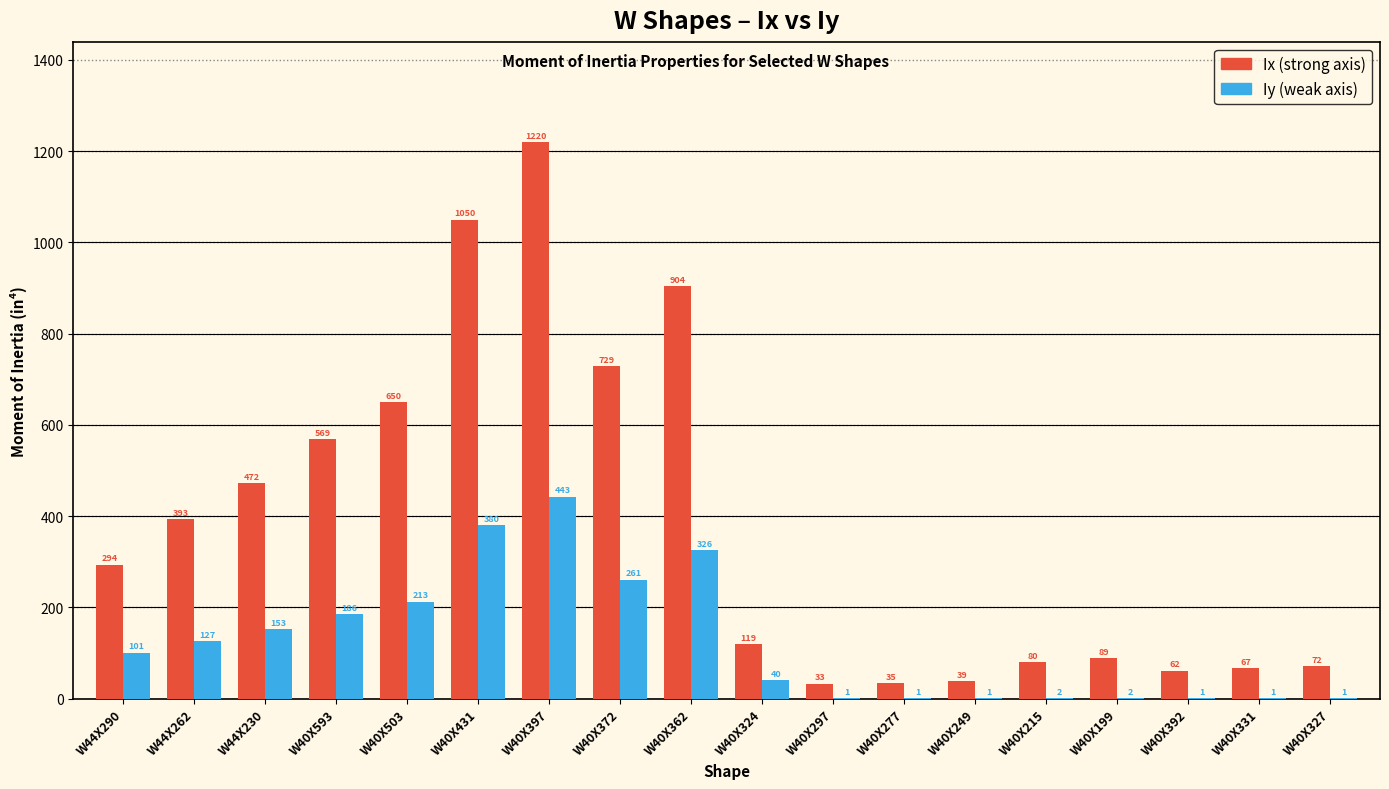

At which category is the sum across all series the highest?

W40X397